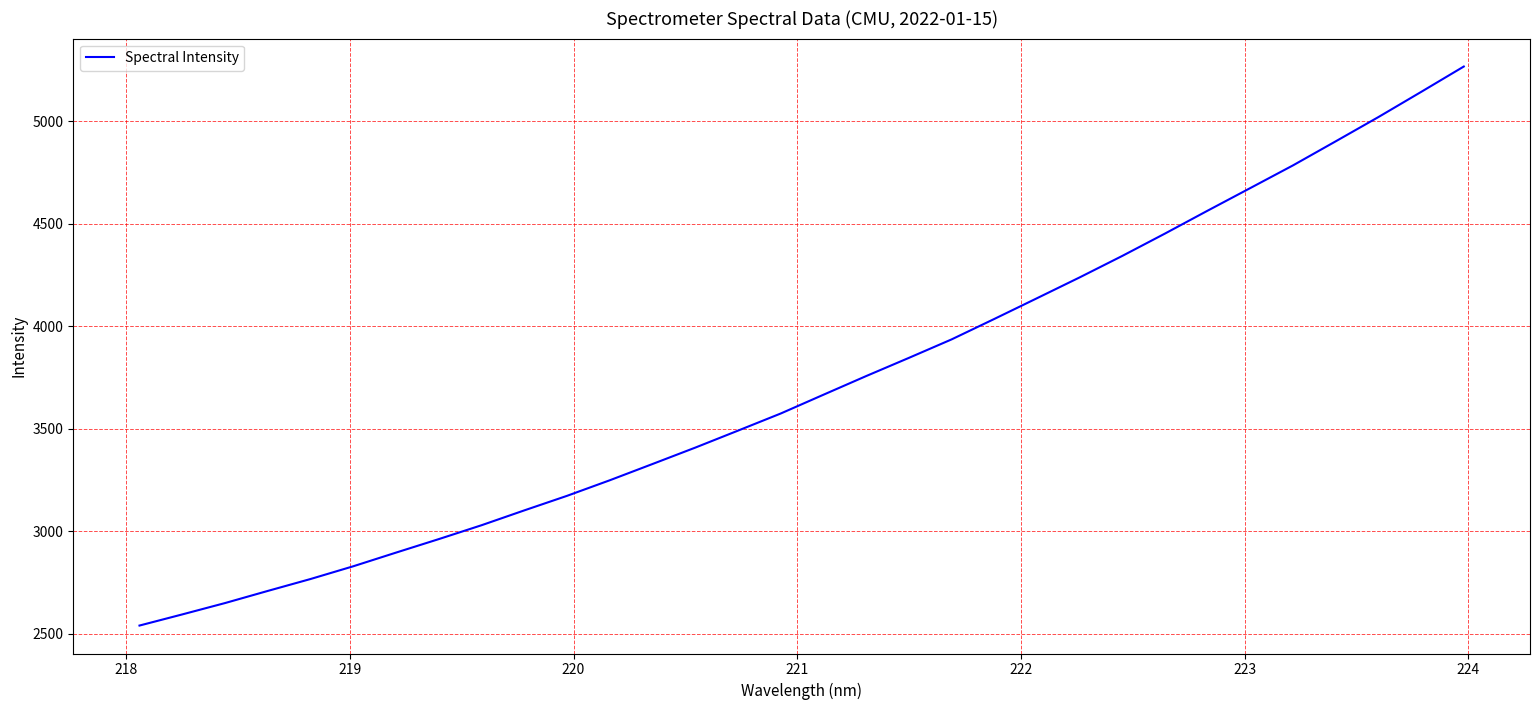

What is the greatest value displayed?

5267.3